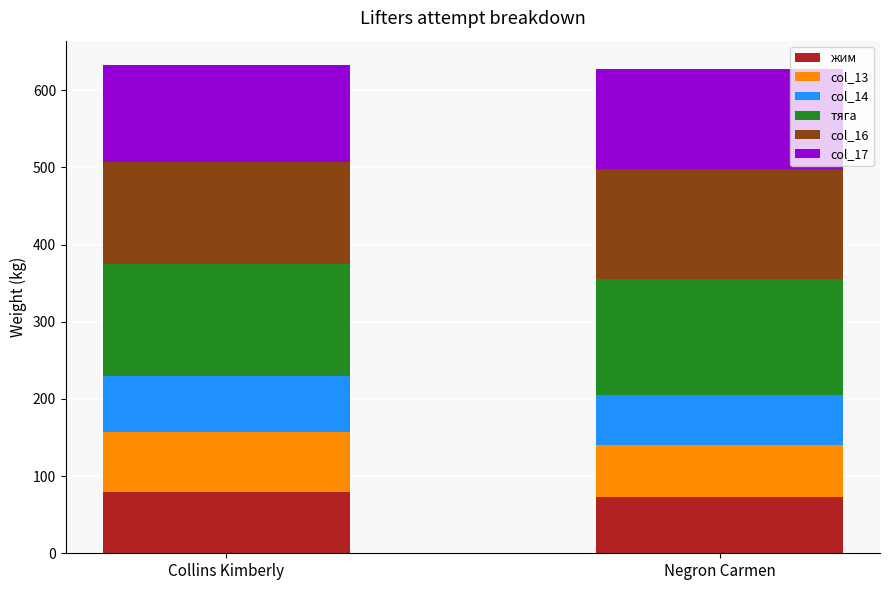

How many data points in жим are less than 80?

1